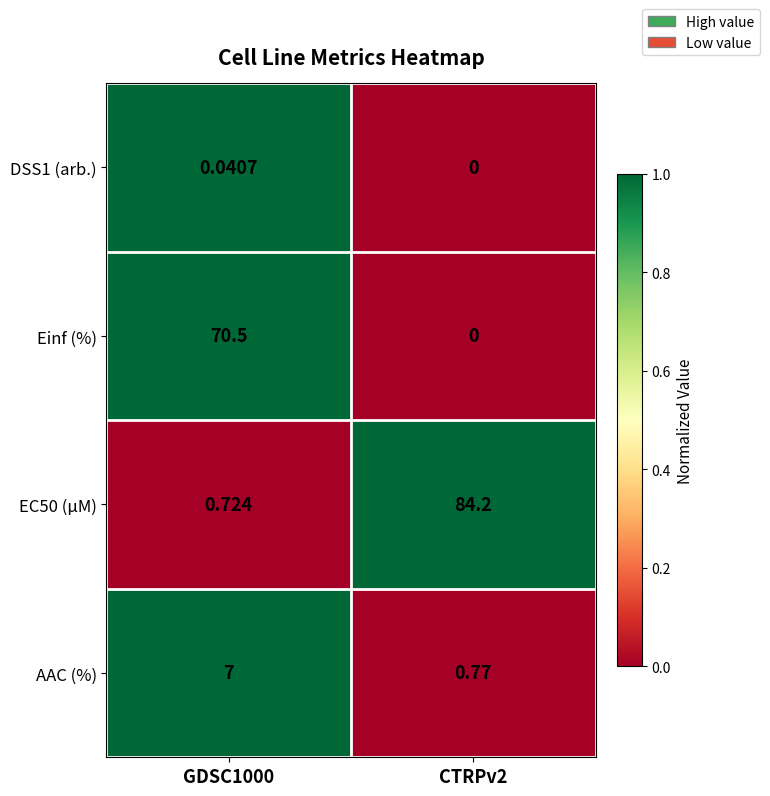

At how many categories does at least one series exceed 0?

2